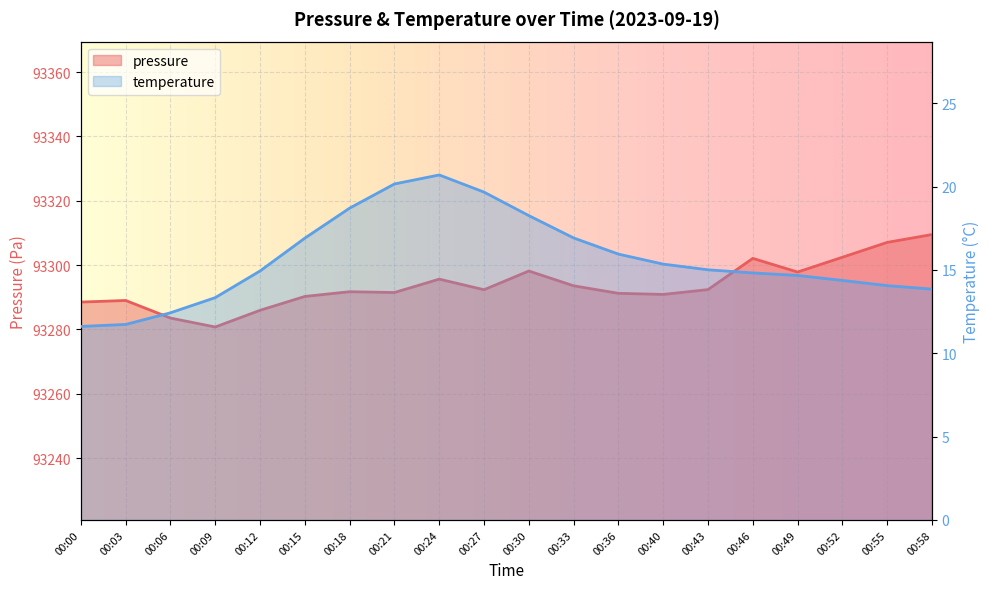

Which series changed the most between 00:21 and 00:52?

pressure